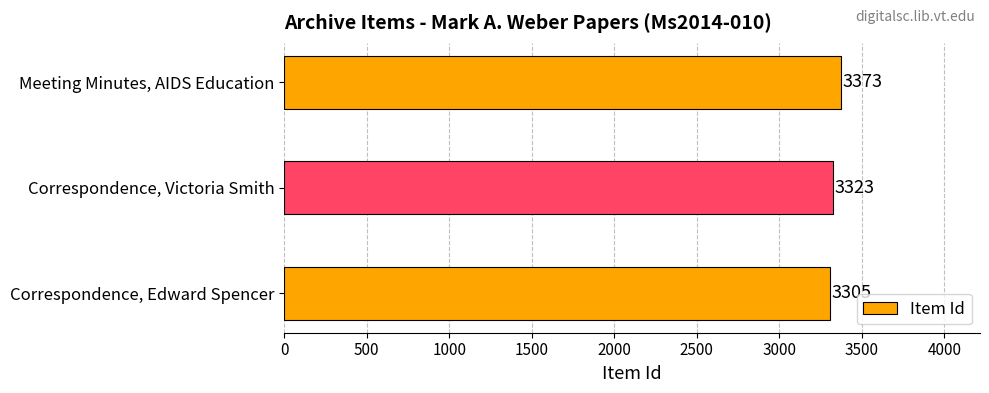

What is the sum of all values?

10001